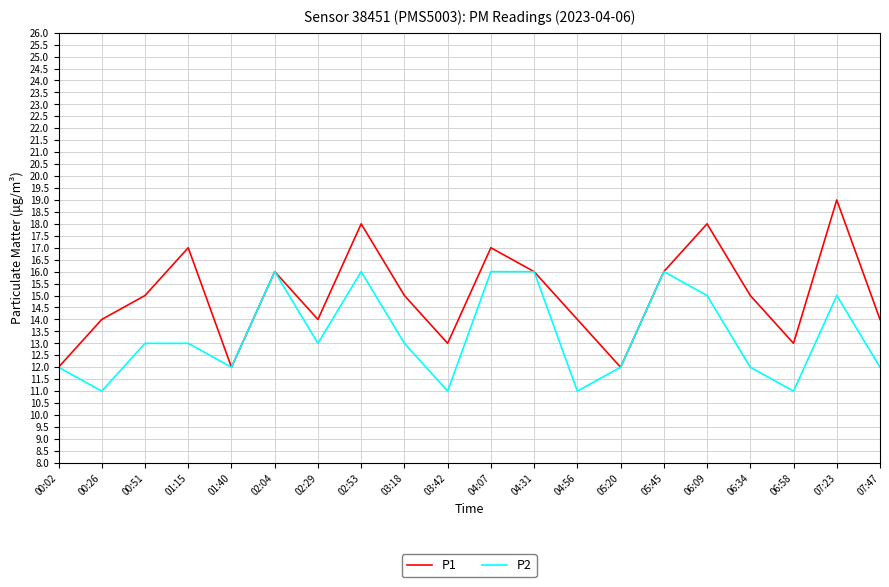

Rank the series by their average value, from highest to lowest.

P1, P2